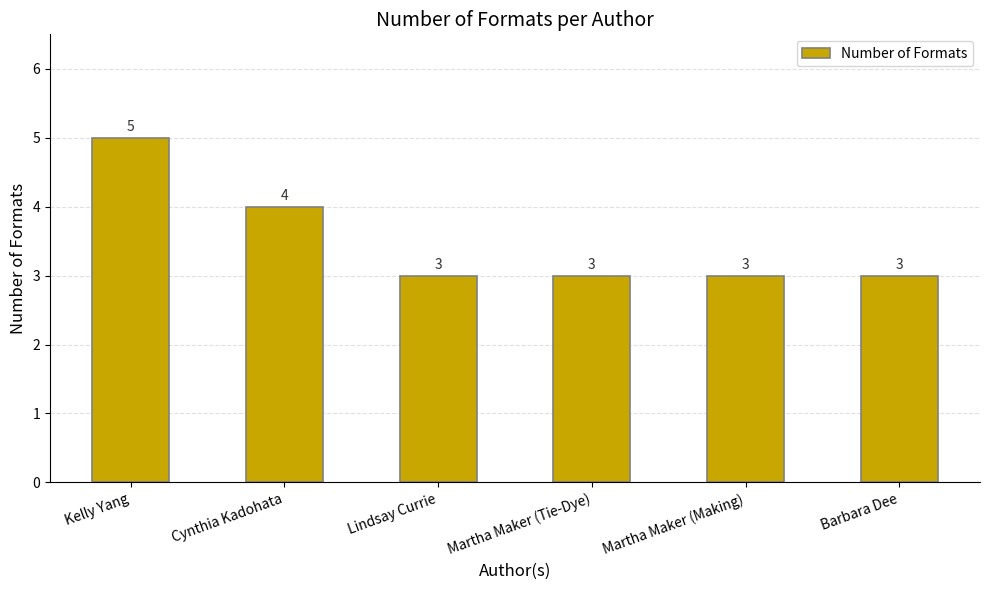

What is the label of the 4th bar from the left?

Martha Maker (Tie-Dye)